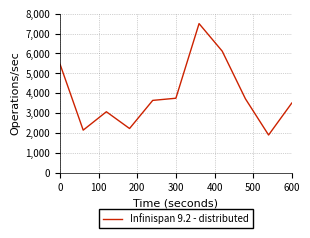

What is the average value?

3904.7